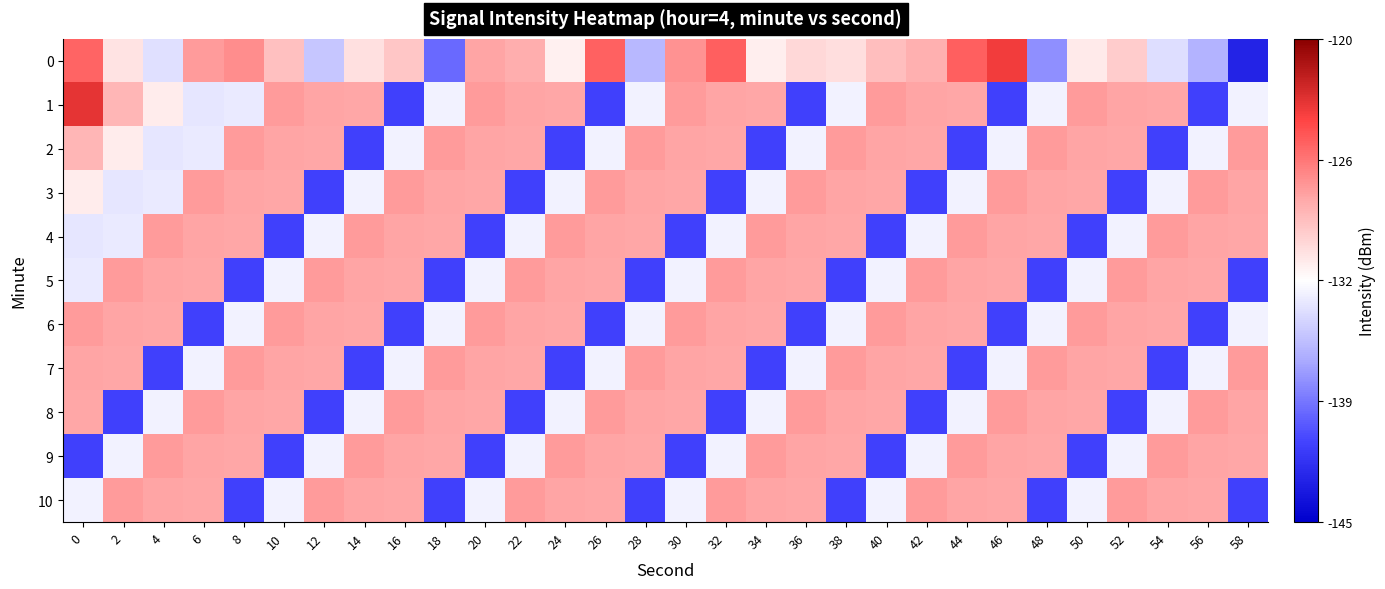

How many series are shown in this chart?

11